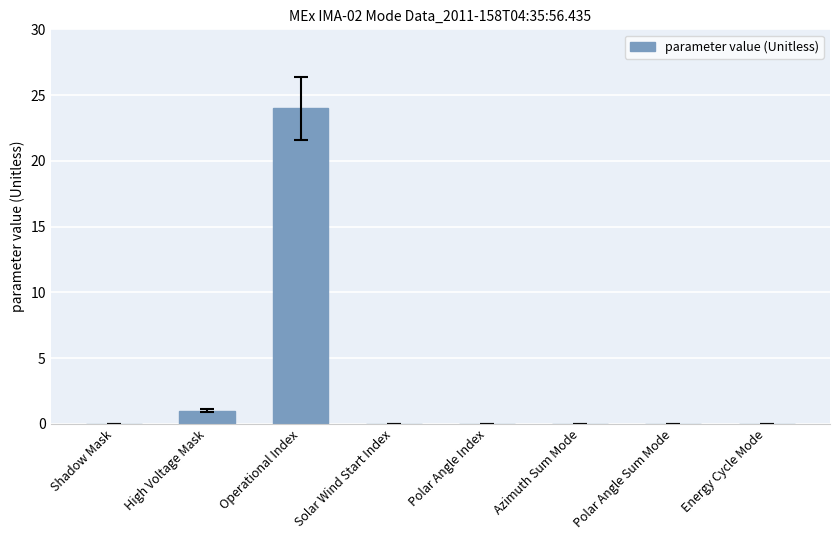

What is the sum of the values at Operational Index and Shadow Mask?

24